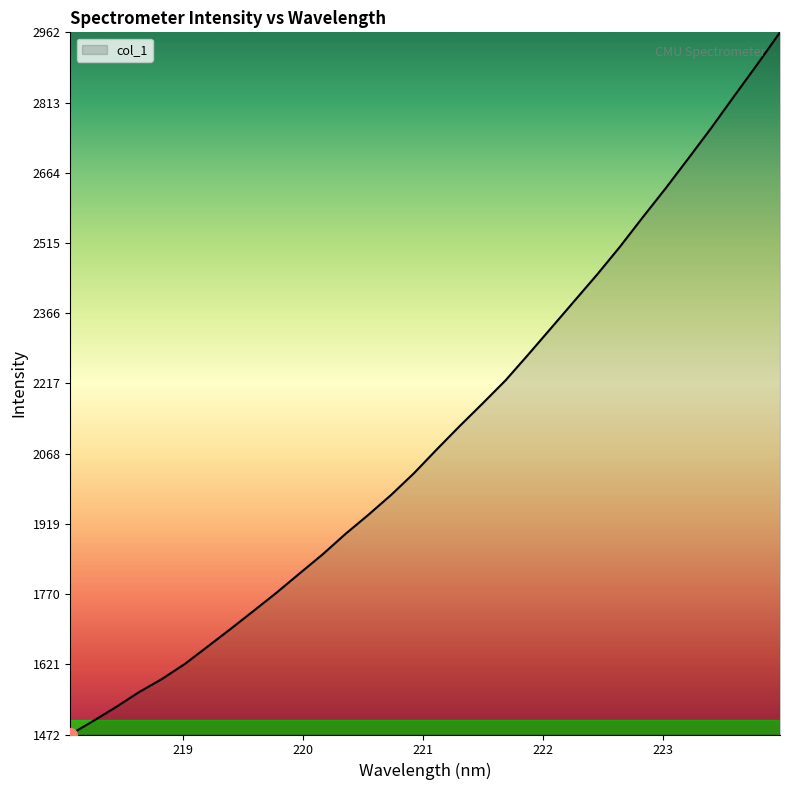

What is the minimum value shown in the chart?

1471.9